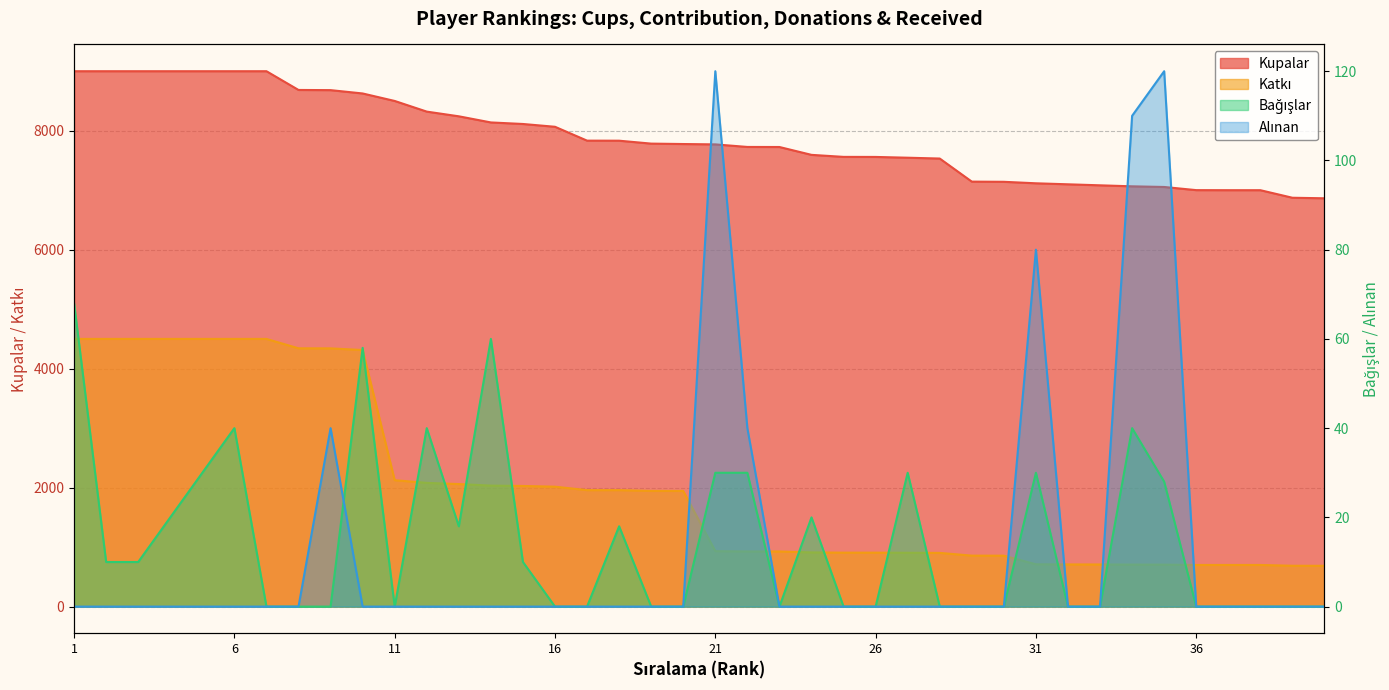

What is the difference between the highest and lowest values at 21?

7740